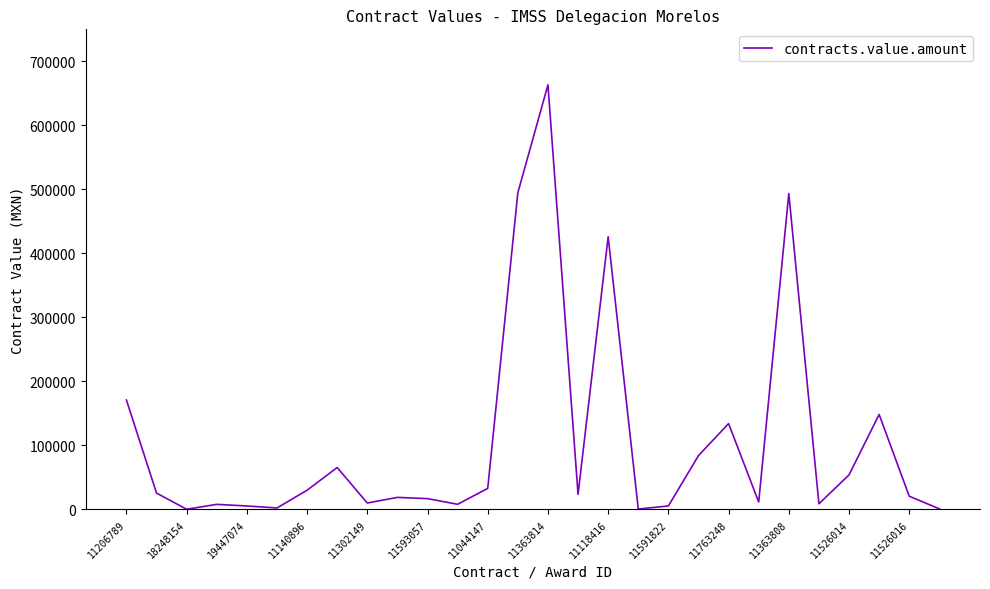

What is the difference between the maximum and minimum values?

662998.7